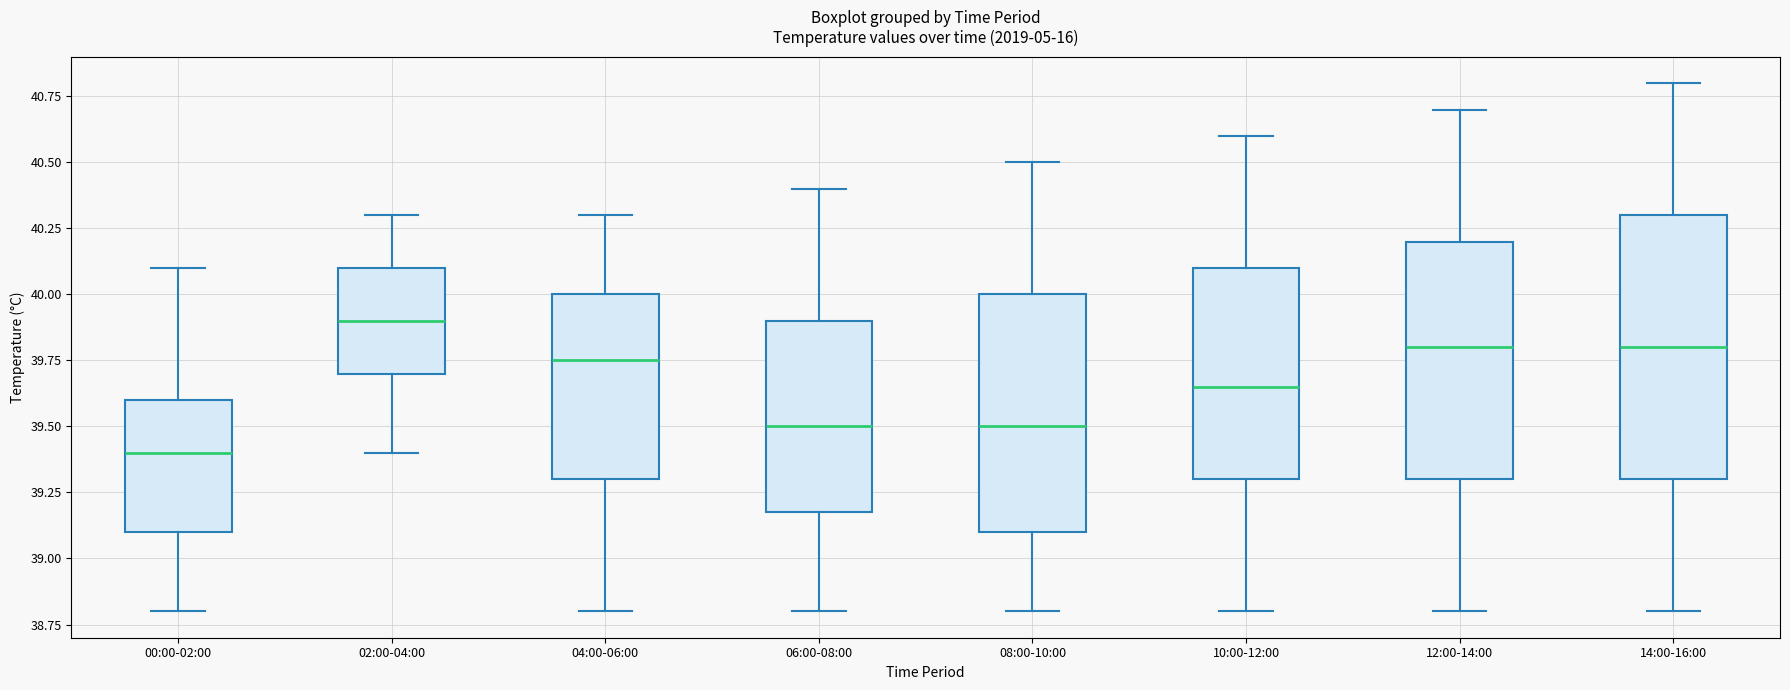

Reading left to right, transcribe this box plot: for each box, give where its median line is, the range the box spans, and where its two whiskers end, as read against the y-axis. The values are not printed on the chart, so give them approximately, as read against the axis.

00:00-02:00: median 39.40, box 39.10 to 39.60, whiskers 38.80 to 40.10
02:00-04:00: median 39.90, box 39.70 to 40.10, whiskers 39.40 to 40.30
04:00-06:00: median 39.75, box 39.30 to 40.00, whiskers 38.80 to 40.30
06:00-08:00: median 39.50, box 39.20 to 39.90, whiskers 38.80 to 40.40
08:00-10:00: median 39.50, box 39.10 to 40.00, whiskers 38.80 to 40.50
10:00-12:00: median 39.65, box 39.30 to 40.10, whiskers 38.80 to 40.60
12:00-14:00: median 39.80, box 39.30 to 40.20, whiskers 38.80 to 40.70
14:00-16:00: median 39.80, box 39.30 to 40.30, whiskers 38.80 to 40.80